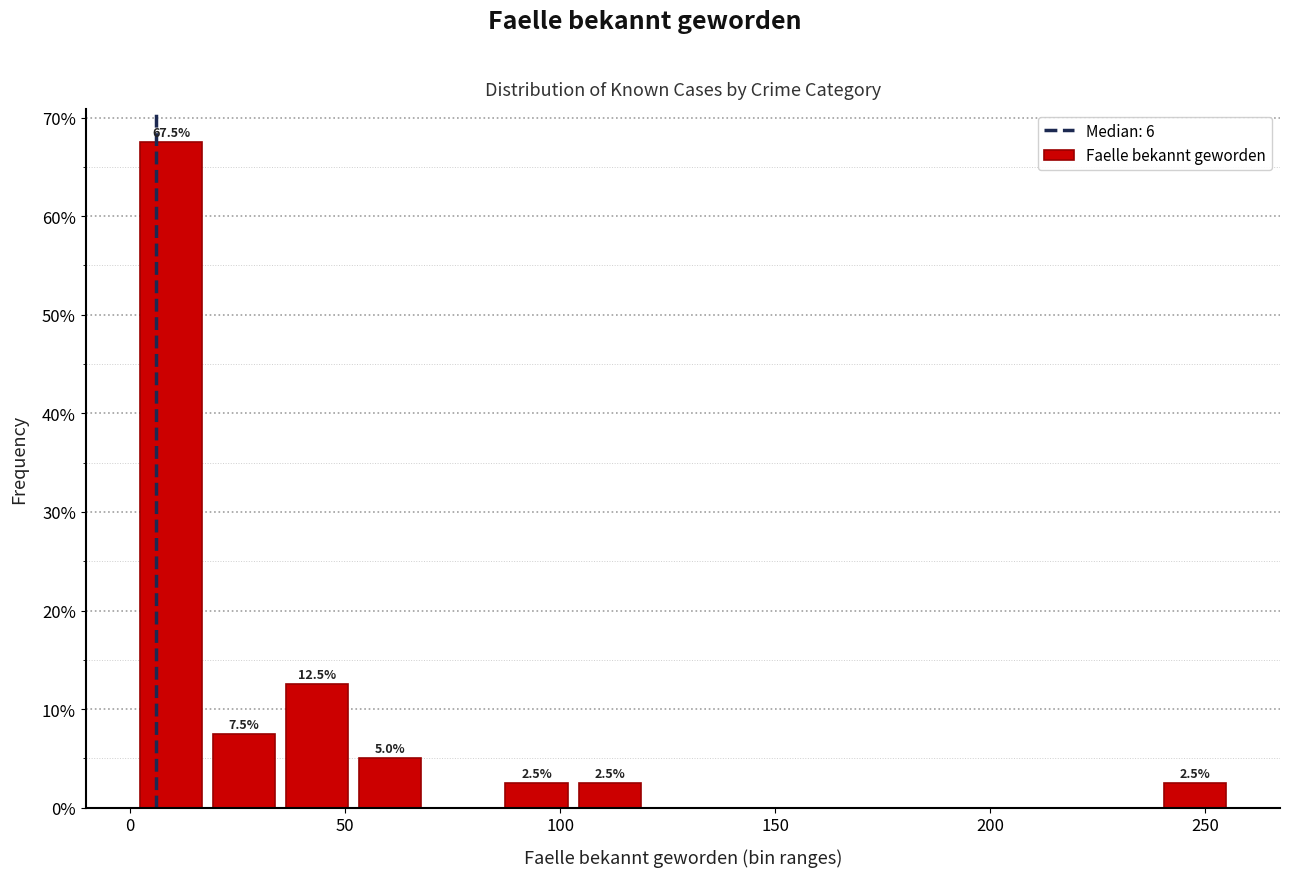

Read against the x-axis, roughly where is the centre of the tallest bar?

10